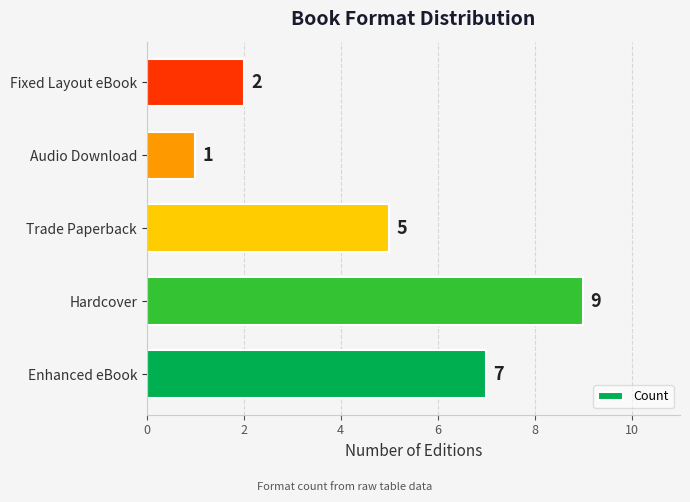

How many bars are there in total?

5